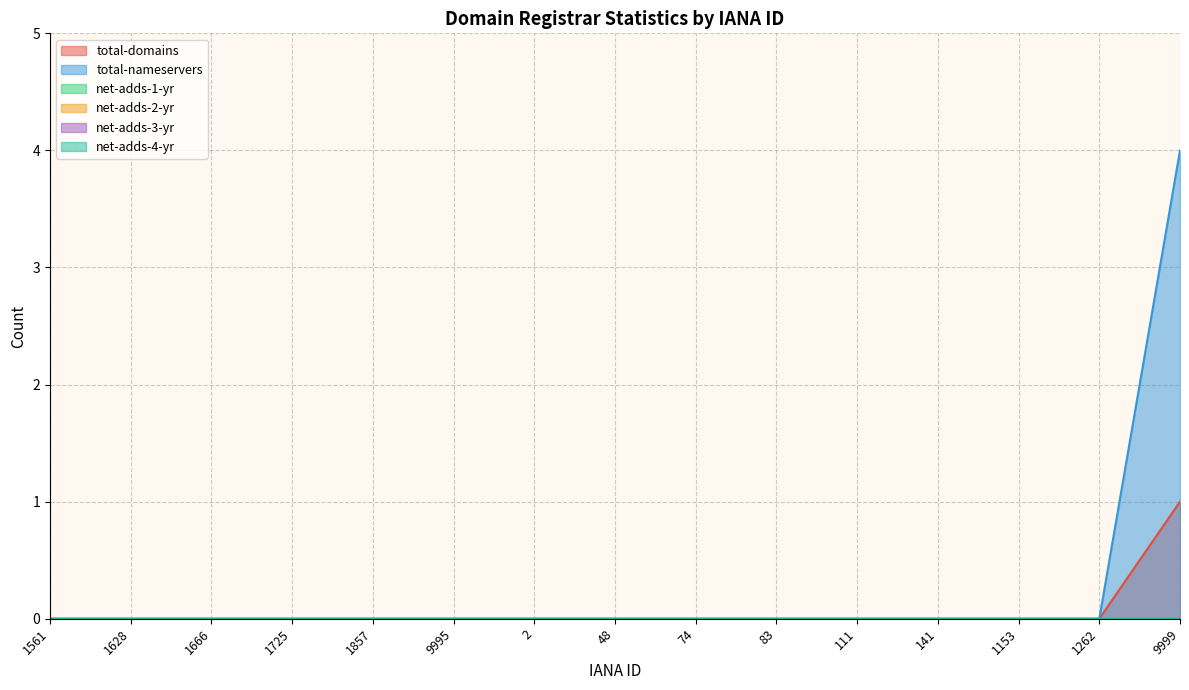

Reading right to left, what are all the values shown in this chart?

total-domains: 9999=1	1262=0	1153=0	141=0	111=0	83=0	74=0	48=0	2=0	9995=0	1857=0	1725=0	1666=0	1628=0	1561=0
total-nameservers: 9999=4	1262=0	1153=0	141=0	111=0	83=0	74=0	48=0	2=0	9995=0	1857=0	1725=0	1666=0	1628=0	1561=0
net-adds-1-yr: 9999=0	1262=0	1153=0	141=0	111=0	83=0	74=0	48=0	2=0	9995=0	1857=0	1725=0	1666=0	1628=0	1561=0
net-adds-2-yr: 9999=0	1262=0	1153=0	141=0	111=0	83=0	74=0	48=0	2=0	9995=0	1857=0	1725=0	1666=0	1628=0	1561=0
net-adds-3-yr: 9999=0	1262=0	1153=0	141=0	111=0	83=0	74=0	48=0	2=0	9995=0	1857=0	1725=0	1666=0	1628=0	1561=0
net-adds-4-yr: 9999=0	1262=0	1153=0	141=0	111=0	83=0	74=0	48=0	2=0	9995=0	1857=0	1725=0	1666=0	1628=0	1561=0